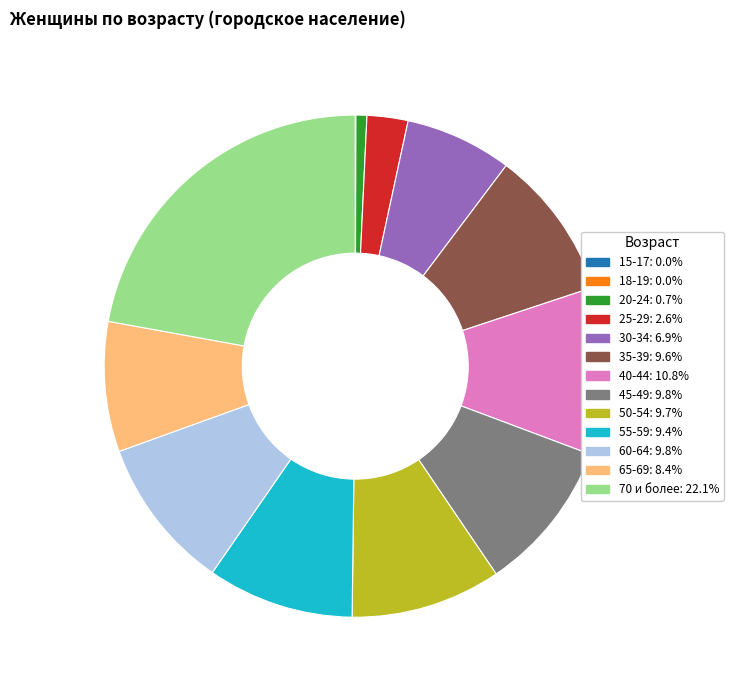

What is the ratio of the value at 35-39 to the value at 30-34?

1.4